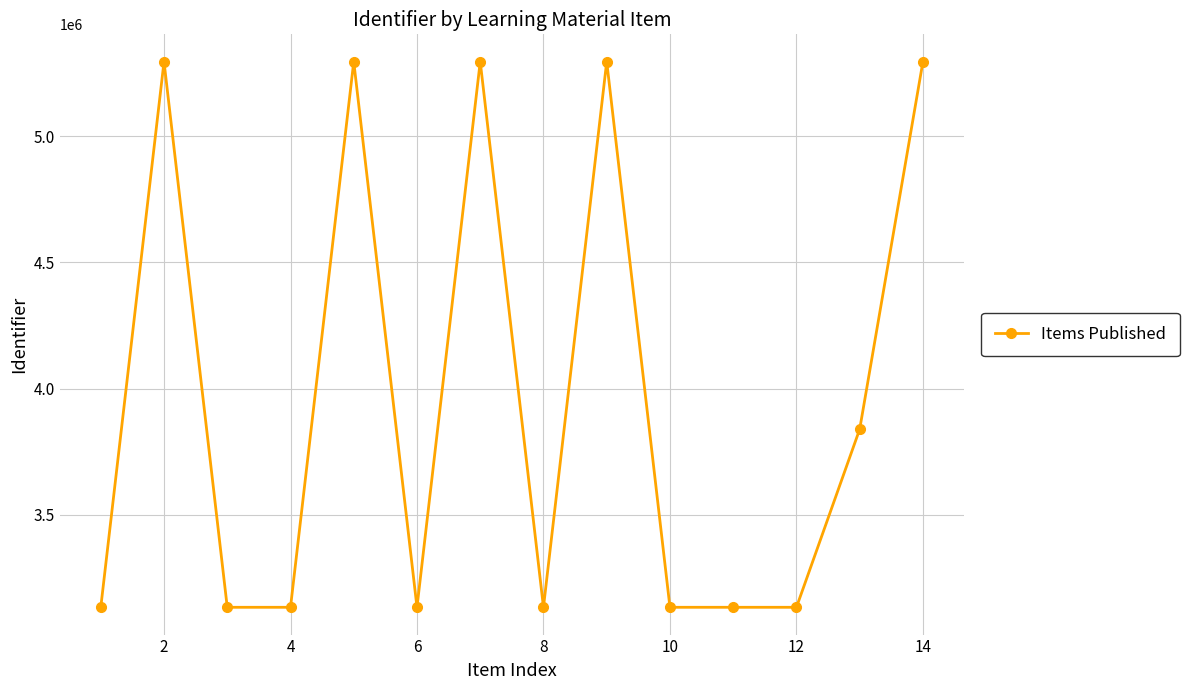

True or false: the data has more than 1 interior local peaks.

True